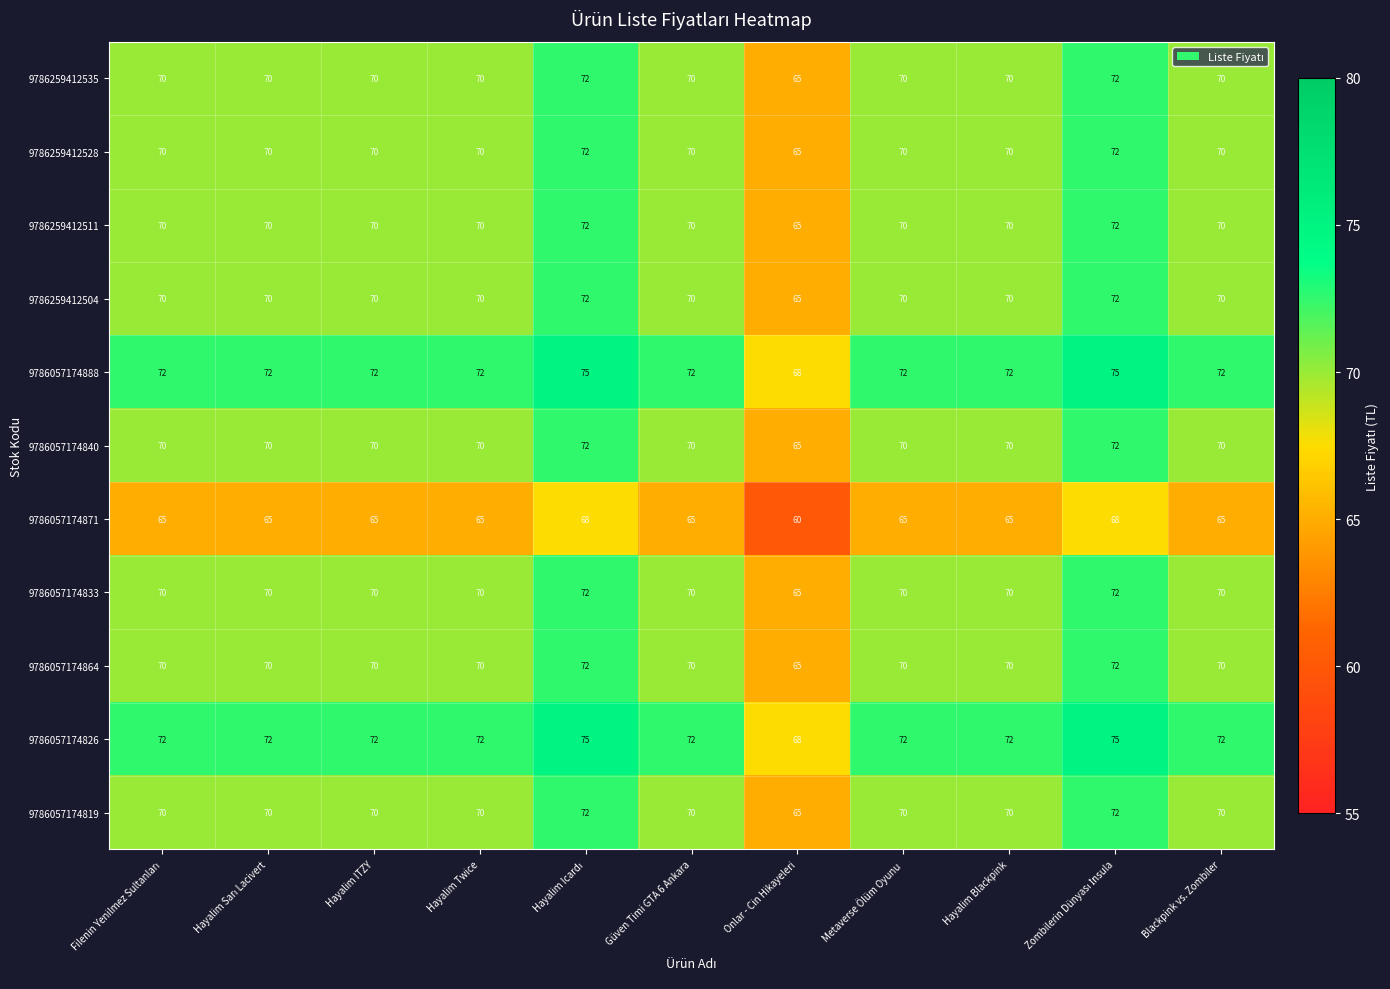

Count the 9786057174819 values in the range 70 to 71.

8